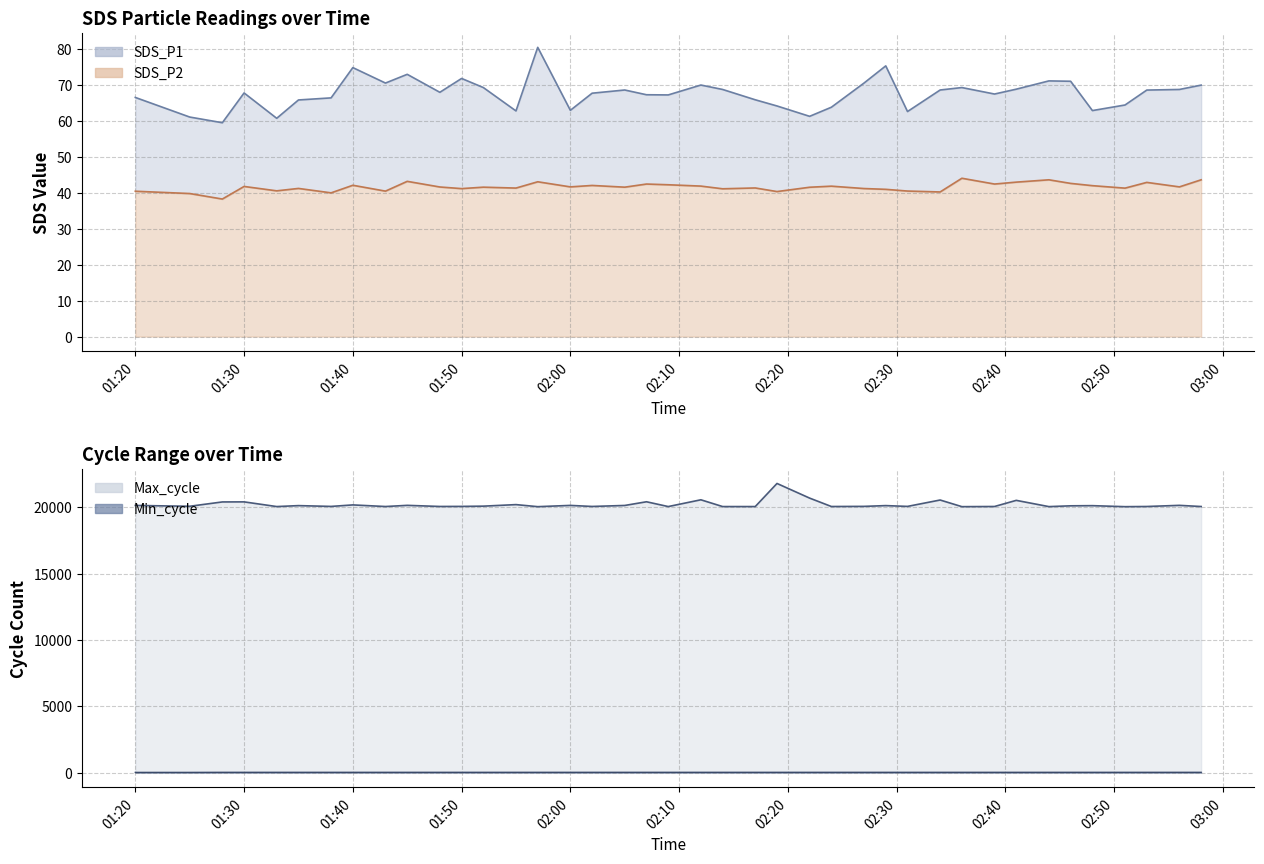

True or false: Min_cycle line and SDS_P1 line intersect in this chart.

False